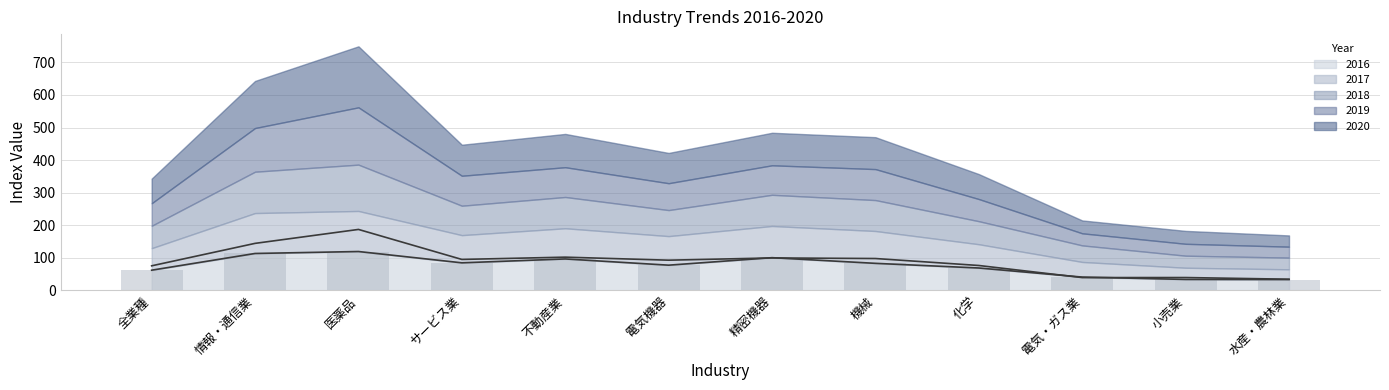

Which series changed the most between サービス業 and 機械?

2018